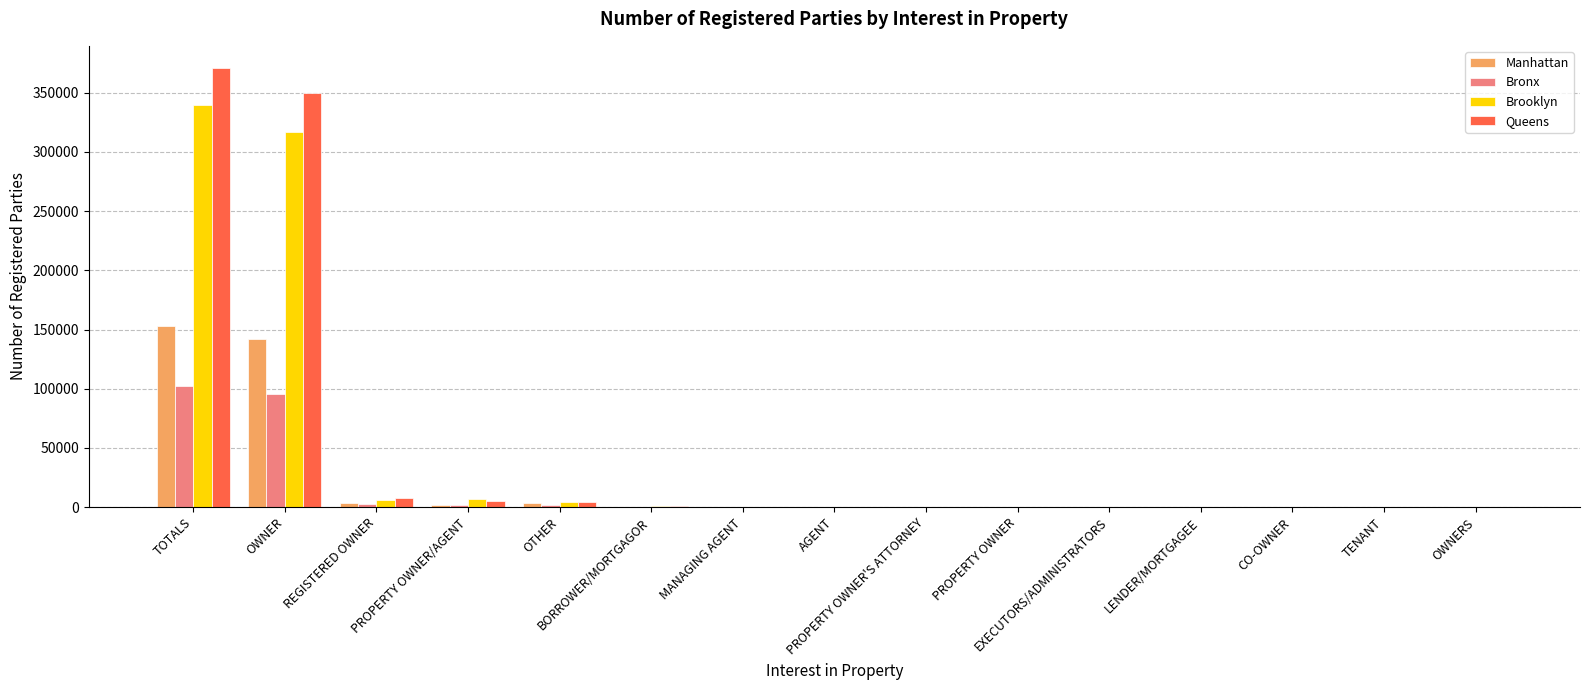

At which label is Queens closest to 185573?

OWNER